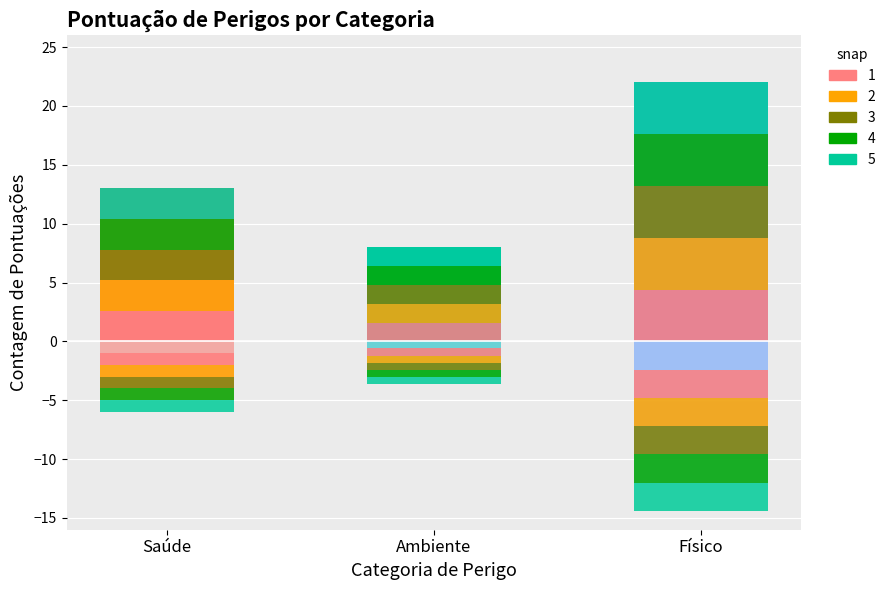

Which series has the largest total across all categories?

Pontuação 3